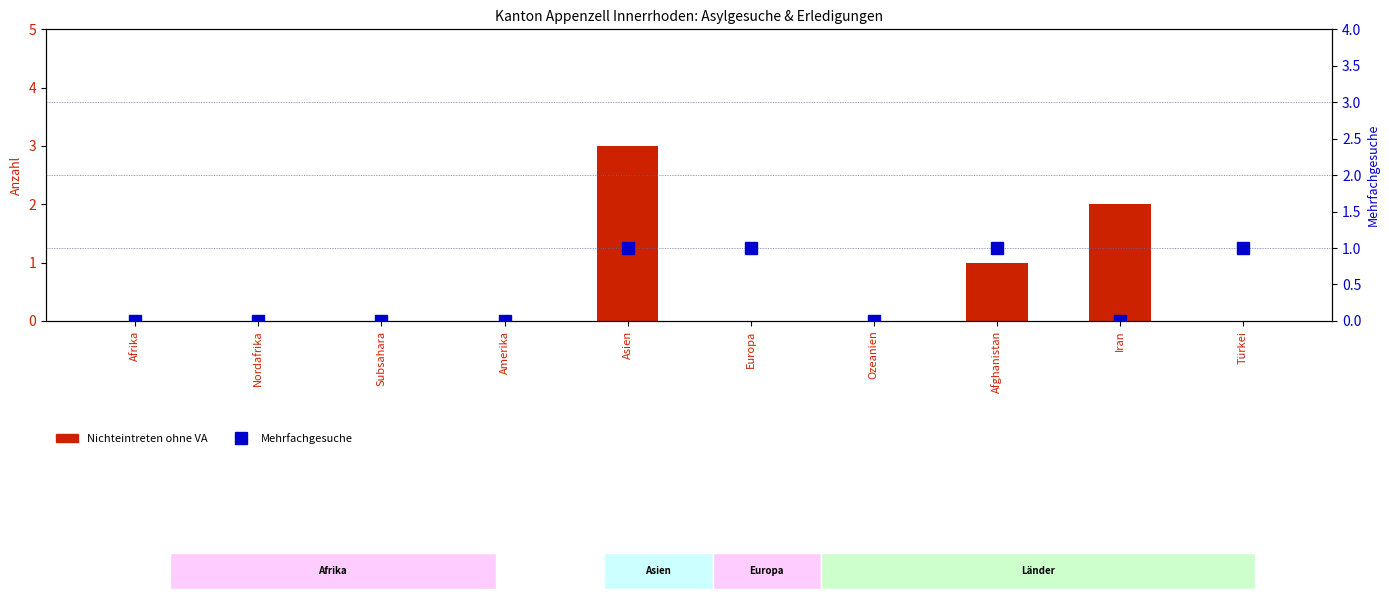

The value of Mehrfachgesuche at Türkei is 1. True or false?

True